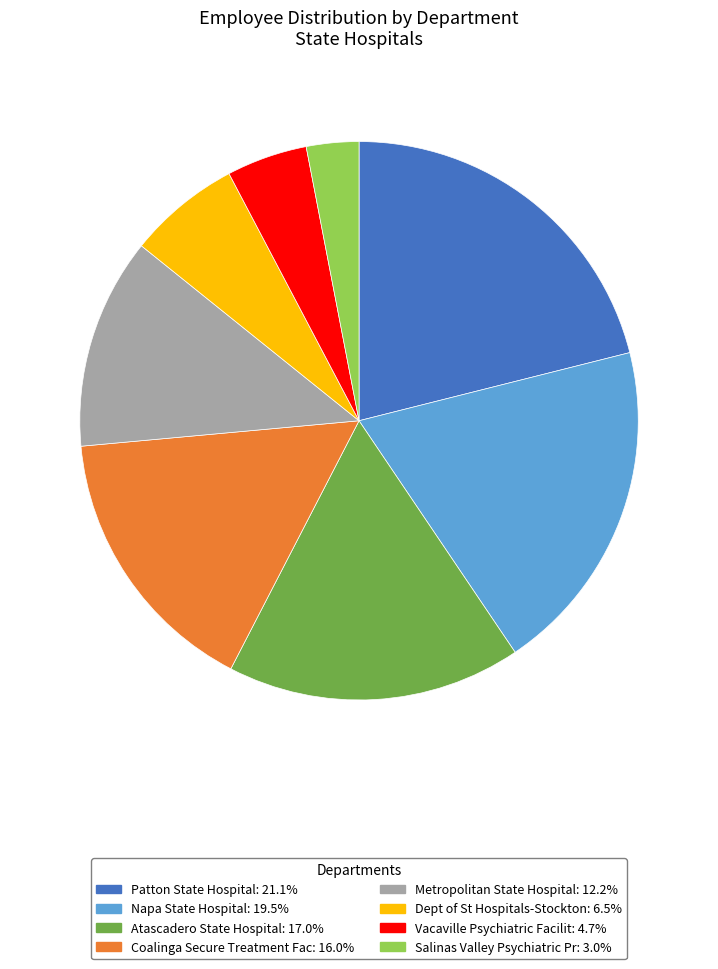

Which has a higher value, Patton State Hospital or Salinas Valley Psychiatric Pr?

Patton State Hospital